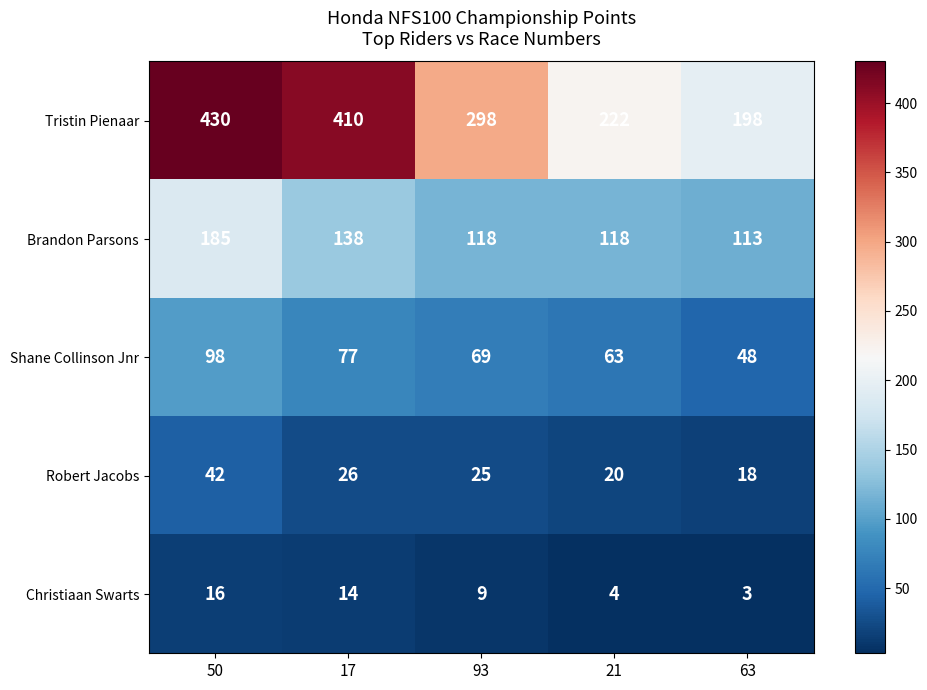

What value does the Shane Collinson Jnr series have at 50, to the nearest 10?

100